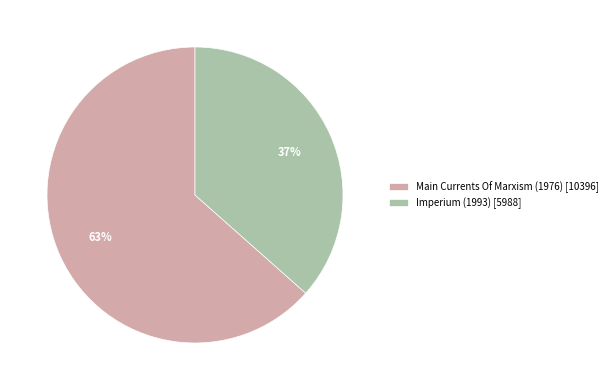

Combined, do Main Currents Of Marxism (1976) [10396] and Imperium (1993) [5988] account for over 50%?

Yes